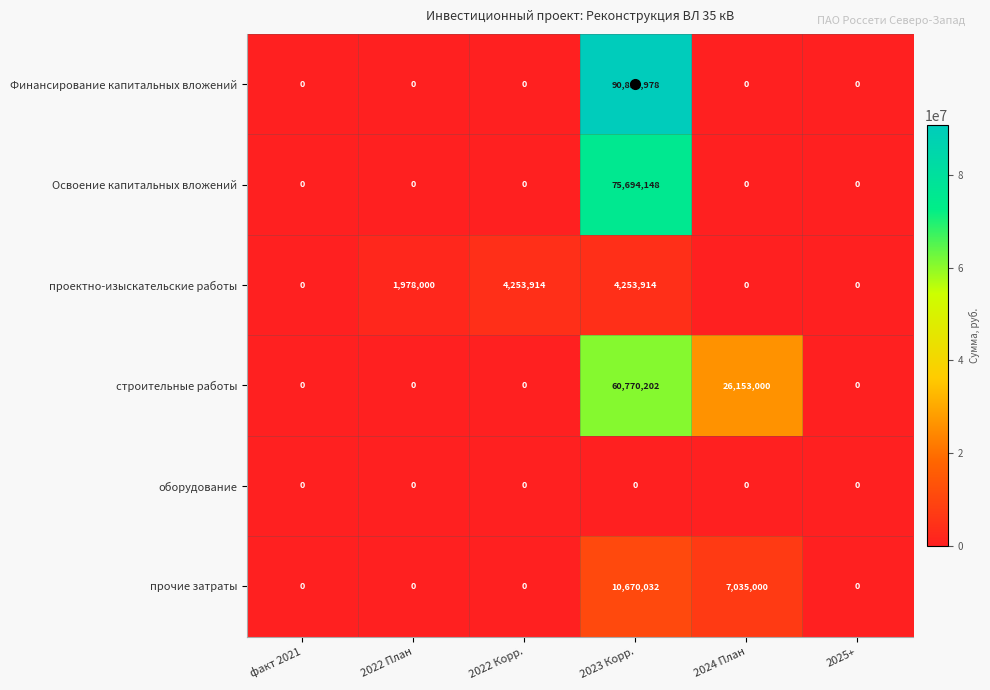

Is it true that Освоение капитальных вложений equals 49335480 at 2025+?

False